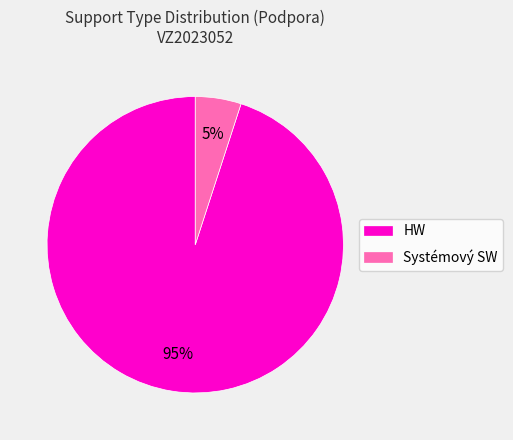

What is the smallest slice in the pie chart?

Systémový SW